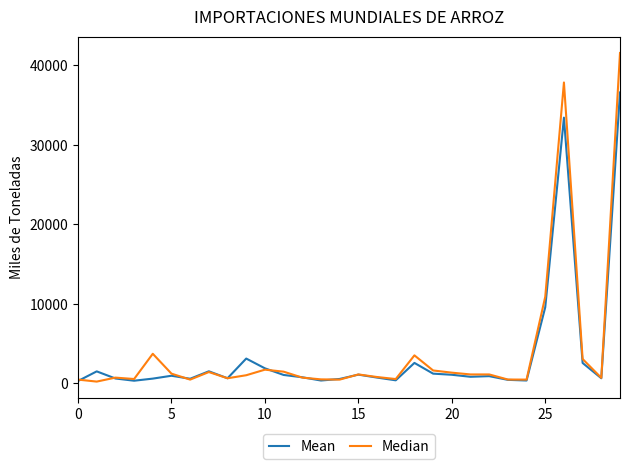

What is the greatest value displayed?

41540